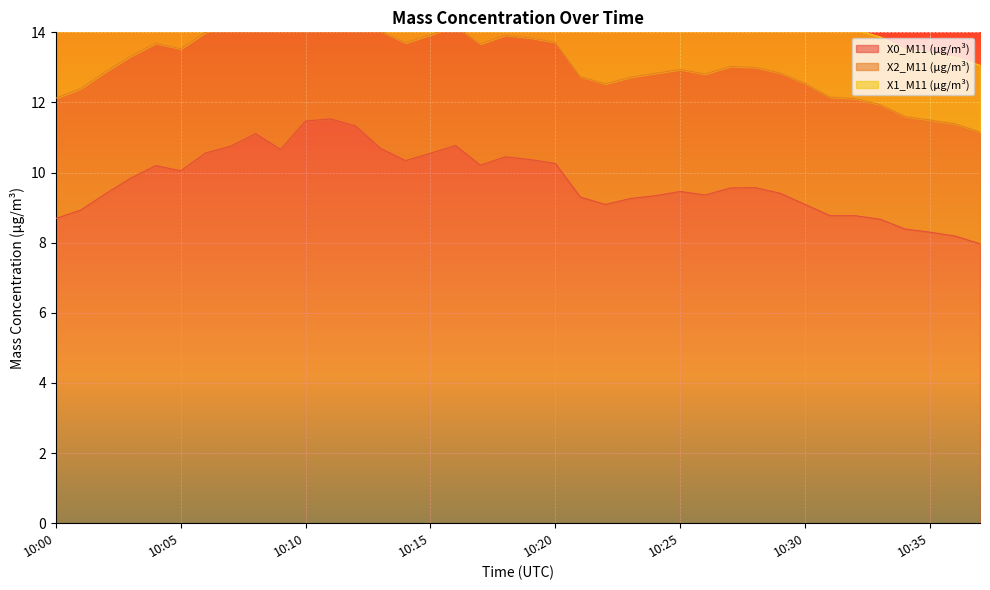

List the series in order of their overall mean, lowest first.

X1_M11 (μg/m³), X2_M11 (μg/m³), X0_M11 (μg/m³)